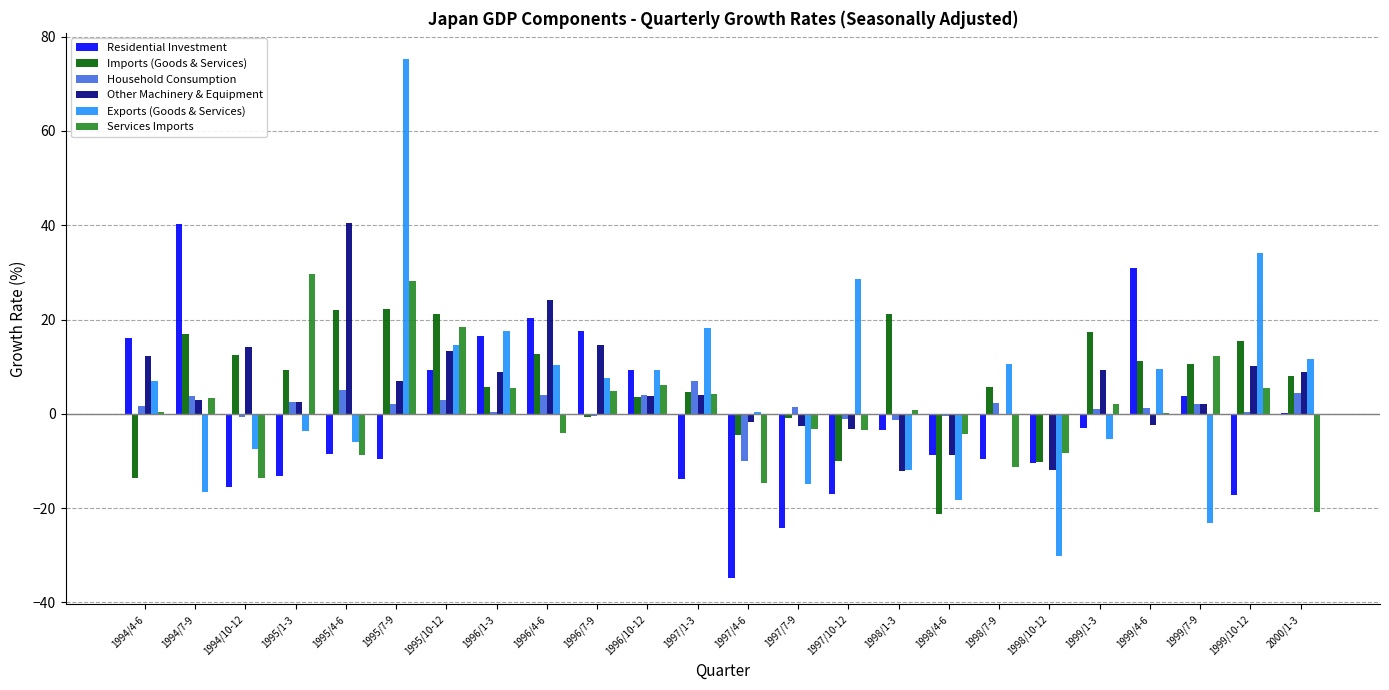

True or false: Exports (Goods & Services) has a value of 9.4 at 1996/10-12.

True